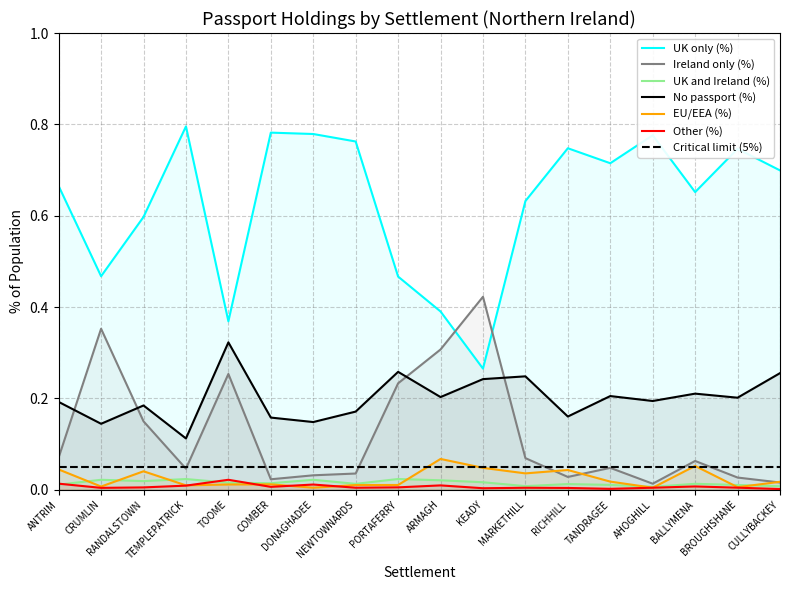

Which series has the largest total across all categories?

UK only (%)